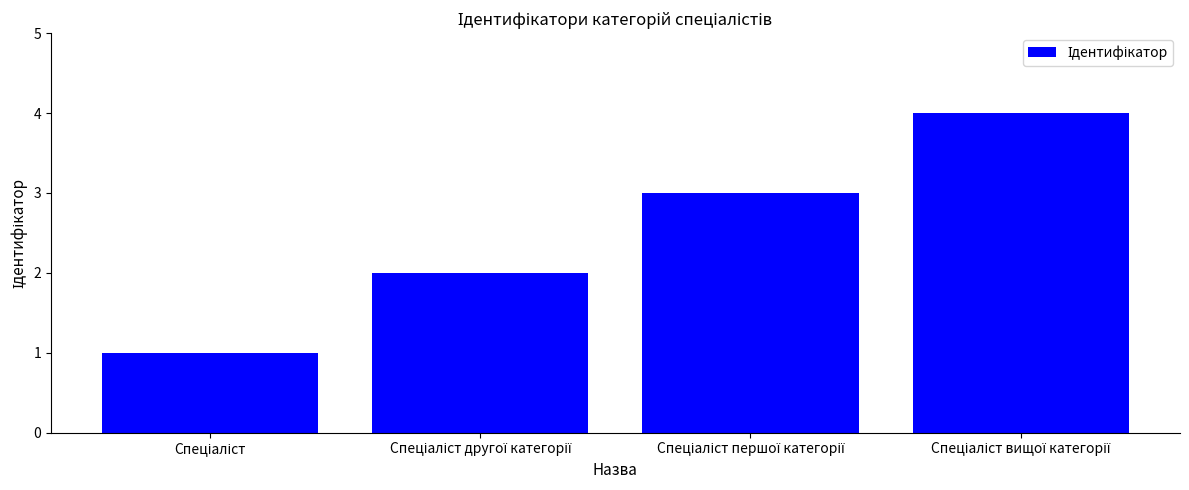

What is the difference between the maximum and minimum values?

3